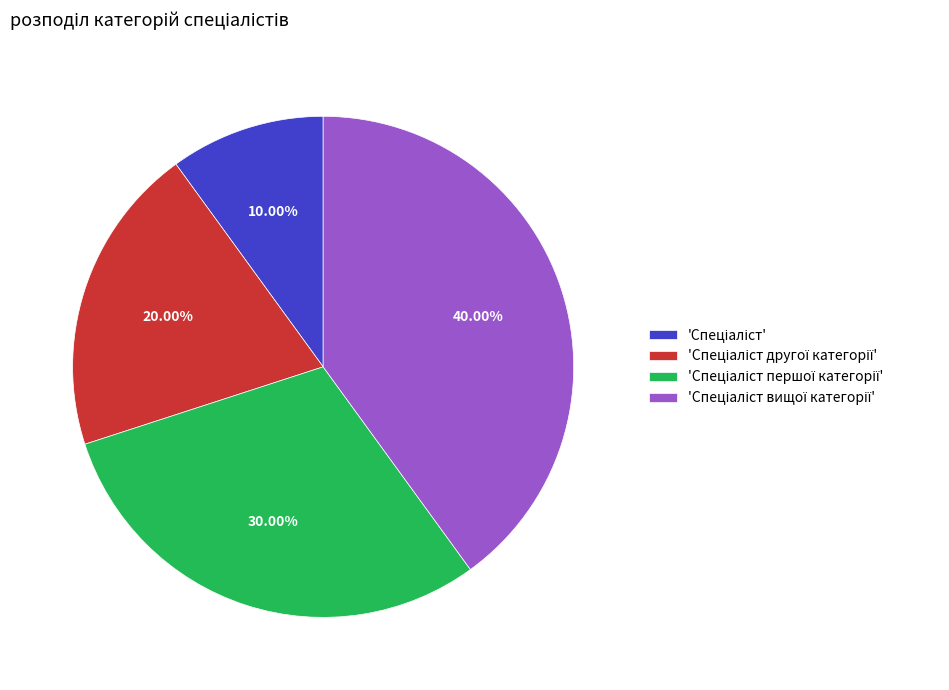

Does any single category account for the majority?

No